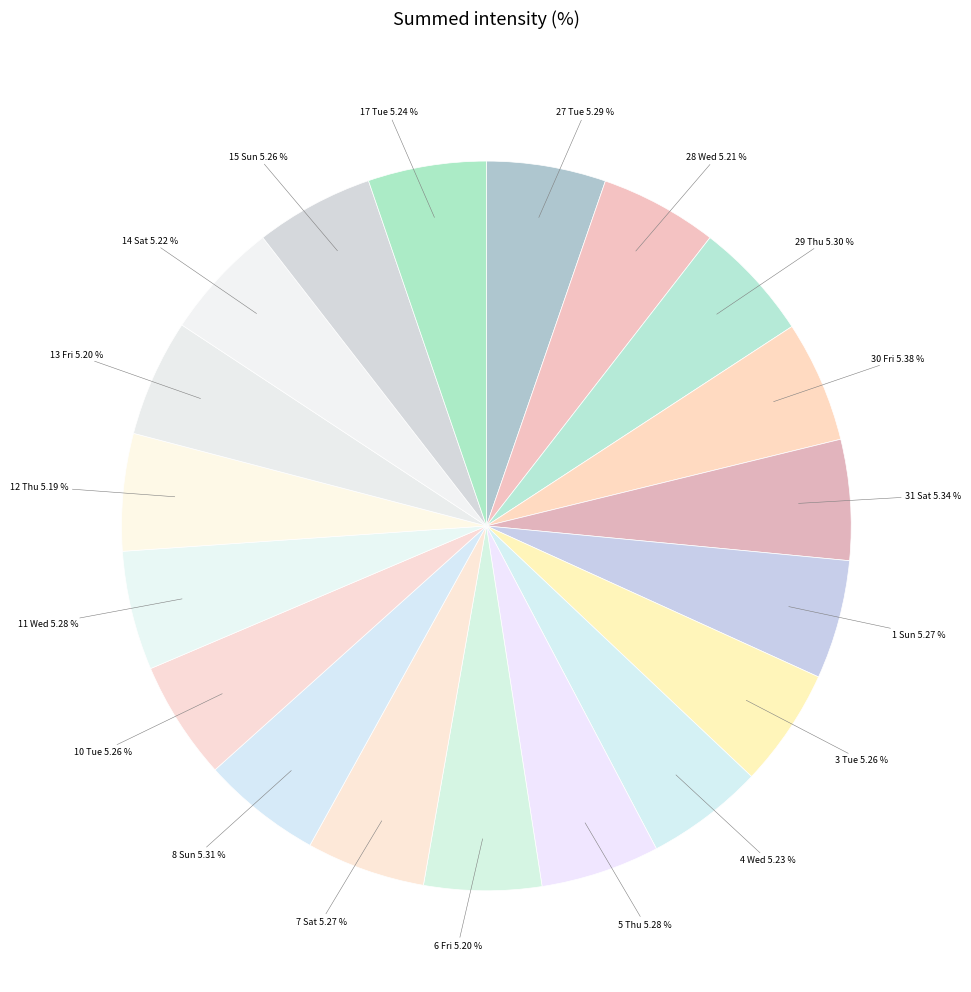

What percentage is the 11 Wed slice, to the nearest percent?

5%